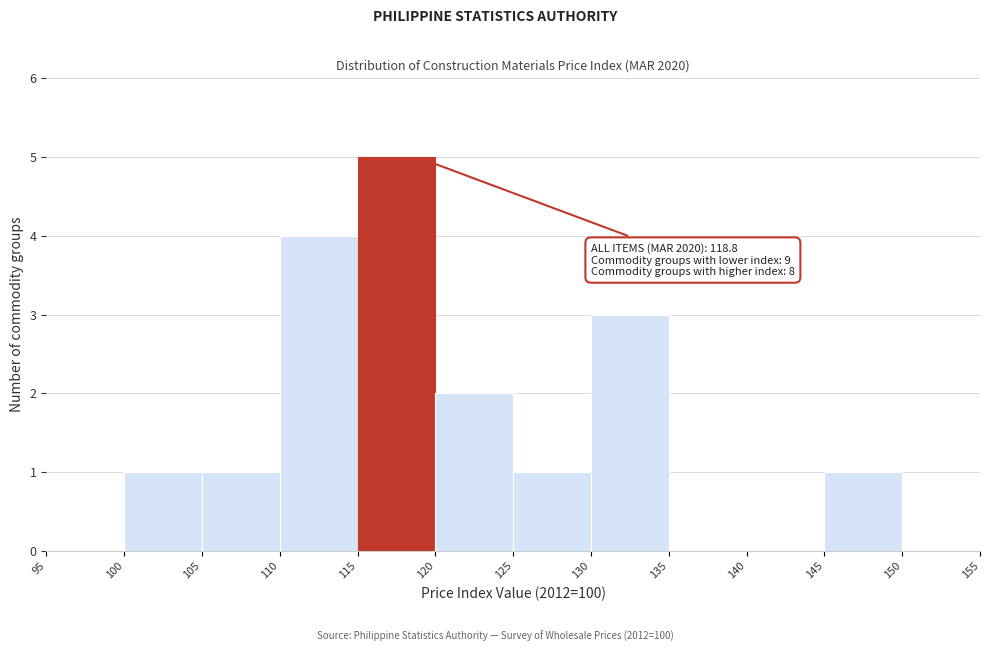

Which range on the x-axis has the tallest bar?

115 to 120